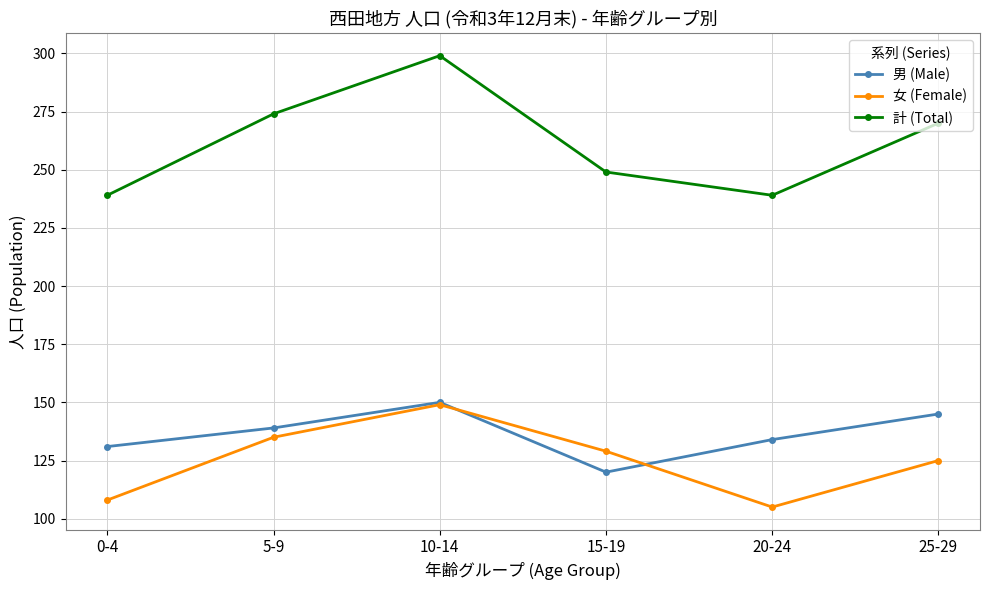

Where is 計 (Total) nearest to the value 269?

25-29